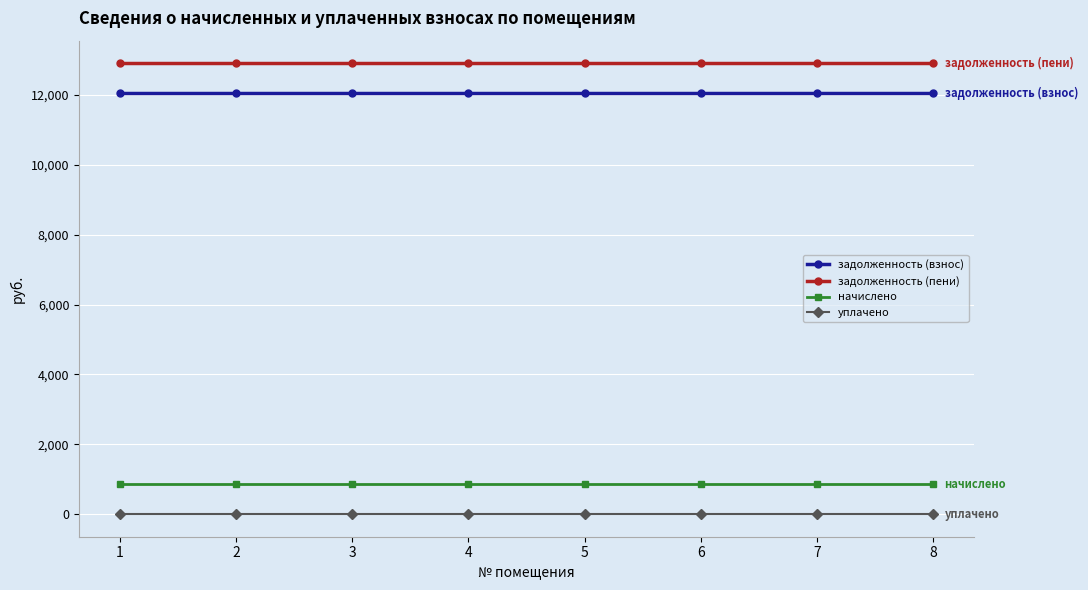

Is this an area chart (filled region under the line)?

No